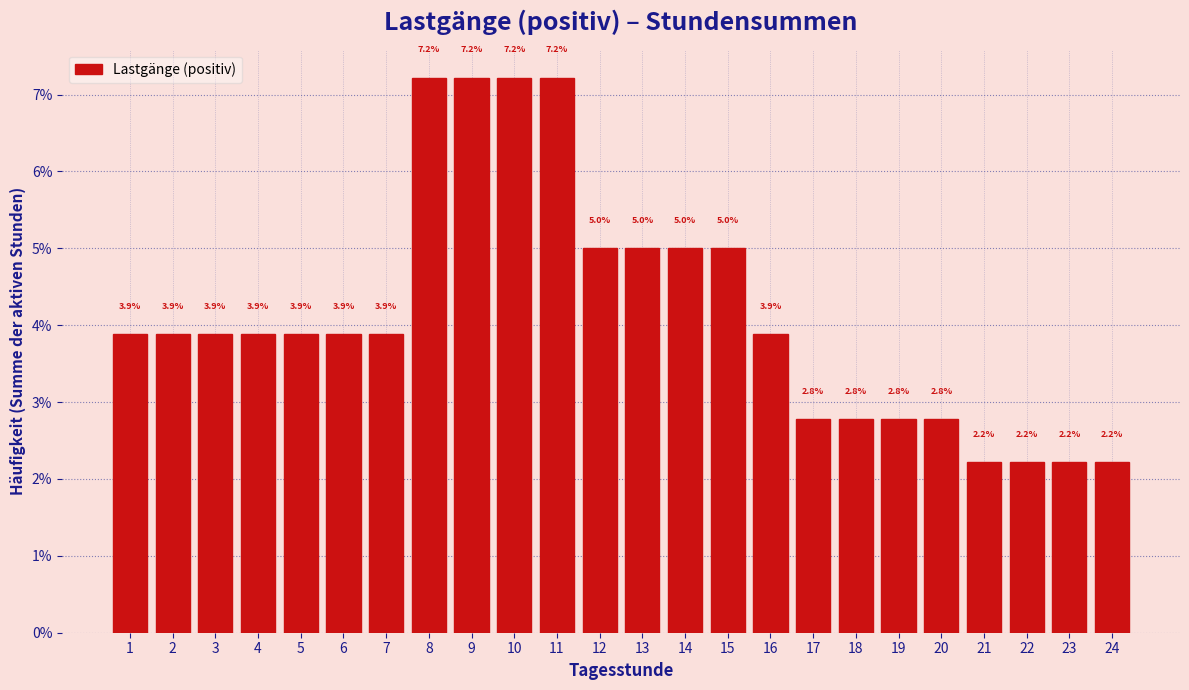

What is the height of the bar covering 3.5 to 4.5 on the x-axis?

3.9